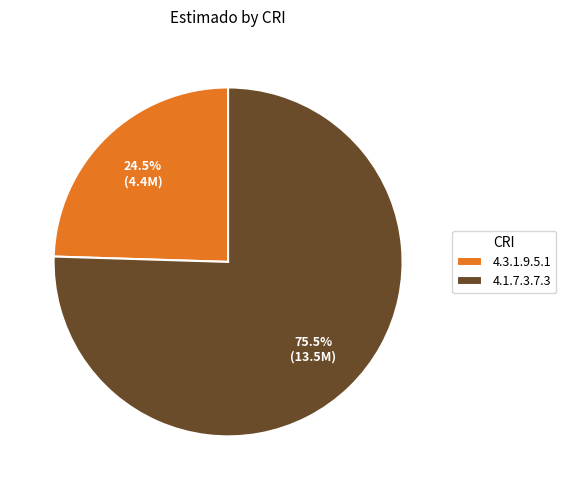

Rank the categories by value from lowest to highest.

4.3.1.9.5.1, 4.1.7.3.7.3